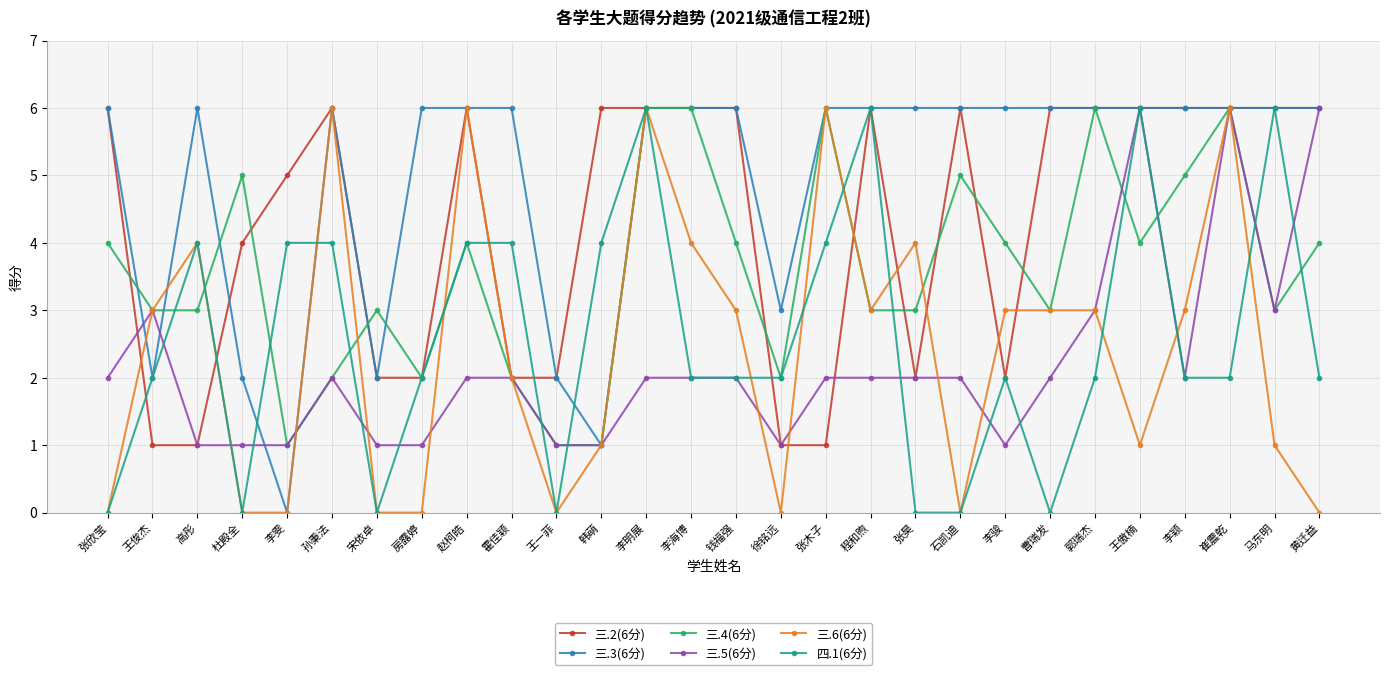

Does the chart display data point markers on the line(s)?

Yes